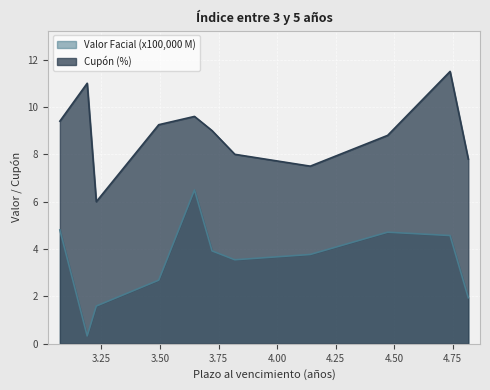

List the series in order of their peak value, lowest first.

Valor Facial (x100,000 M), Cupón (%)